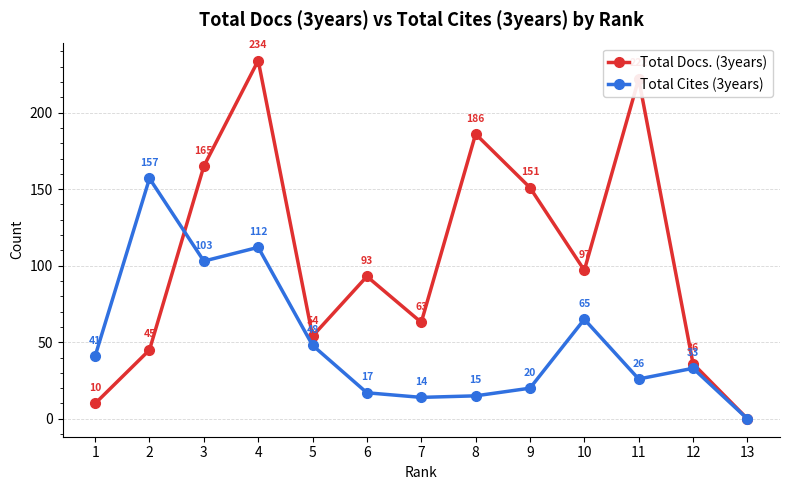

In Total Cites (3years), how many points are higher than both neighbors (excluding endpoints)?

4